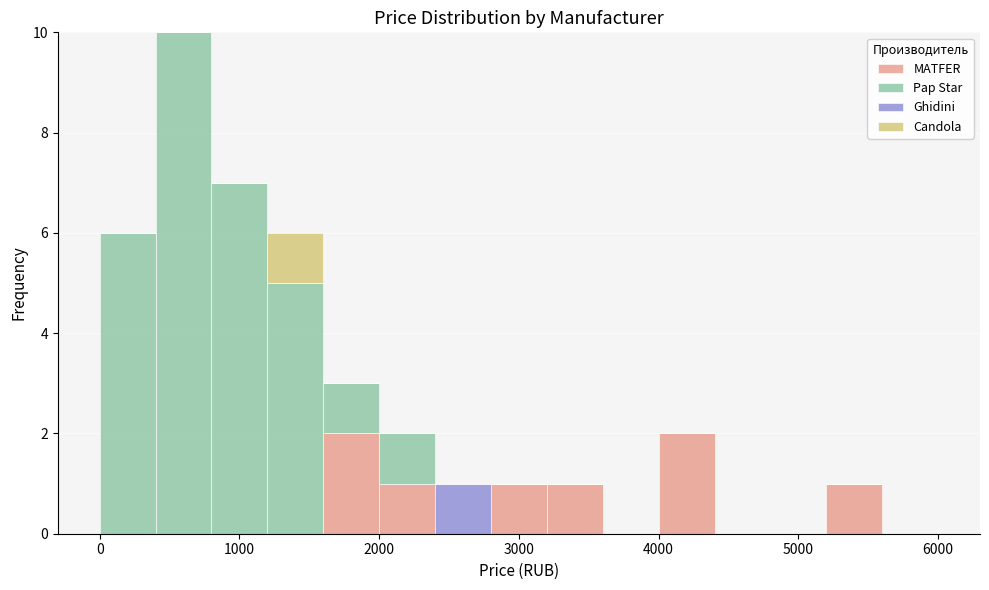

Reading left to right, list every stacked bar in this chart as the range it spans on the x-axis followed by its total height. The values are not printed on the chart, so give them approximately, as read against the axis.

0 to 400: 6
400 to 800: 10
800 to 1200: 7
1200 to 1600: 6
1600 to 2000: 3
2000 to 2400: 2
2400 to 2800: 1
2800 to 3200: 1
3200 to 3600: 1
3600 to 4000: 0
4000 to 4400: 2
4400 to 4800: 0
4800 to 5200: 0
5200 to 5600: 1
5600 to 6000: 0